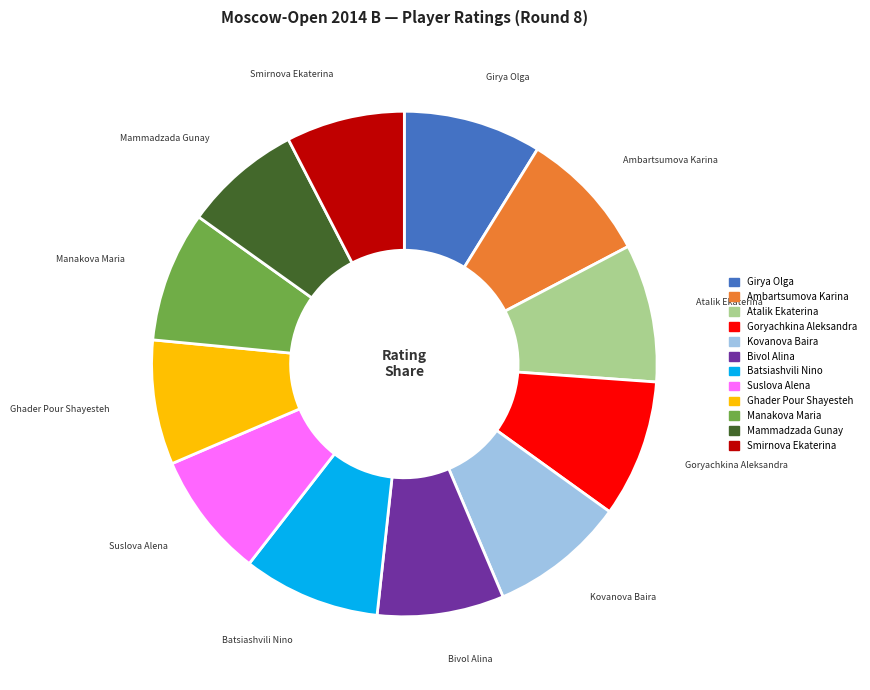

Combined, do Manakova Maria and Atalik Ekaterina account for over 50%?

No